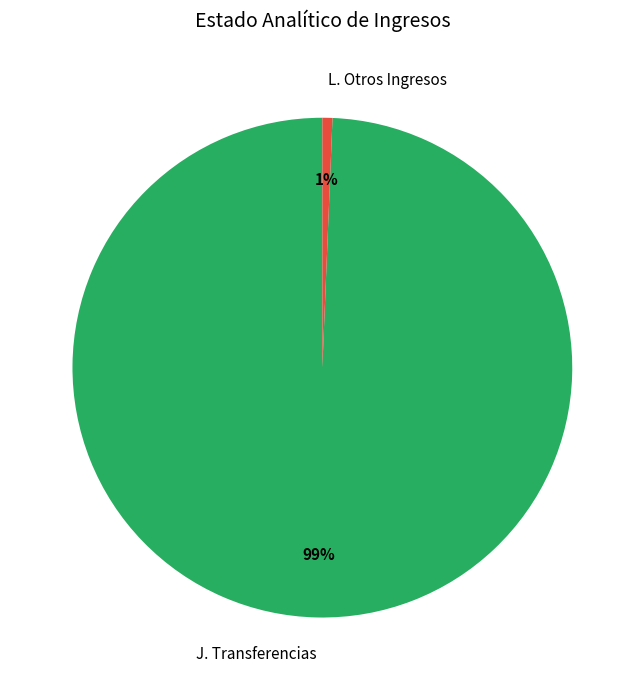

Which slice is the largest?

J. Transferencias